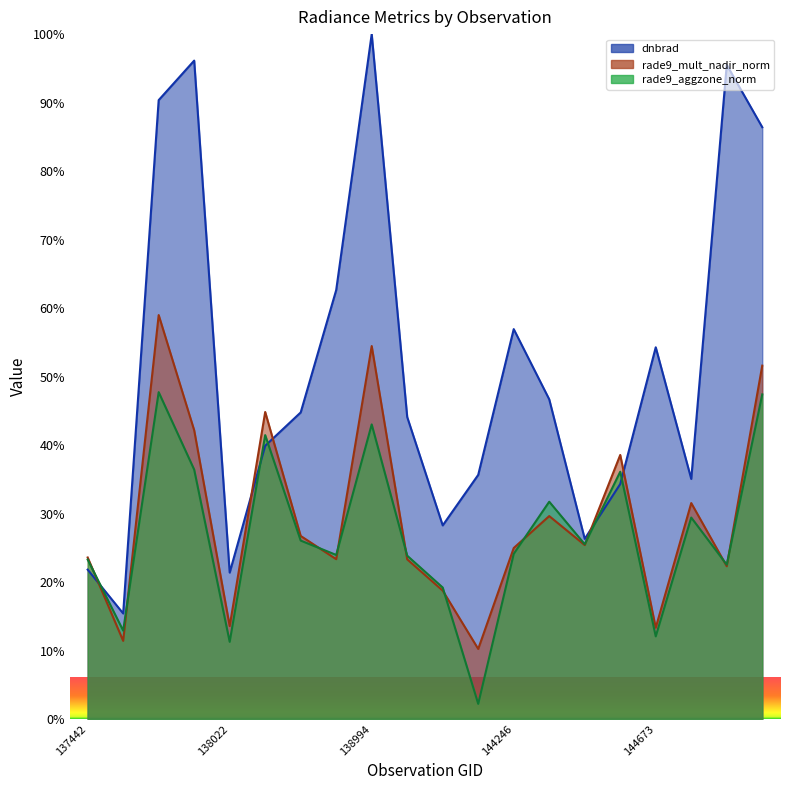

What is the sum of all dnbrad values?

1036.0